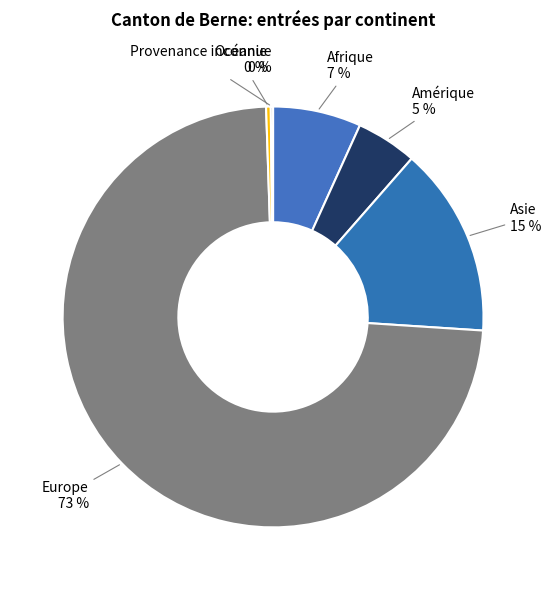

What is the ratio of the value at Afrique to the value at Asie?

0.5